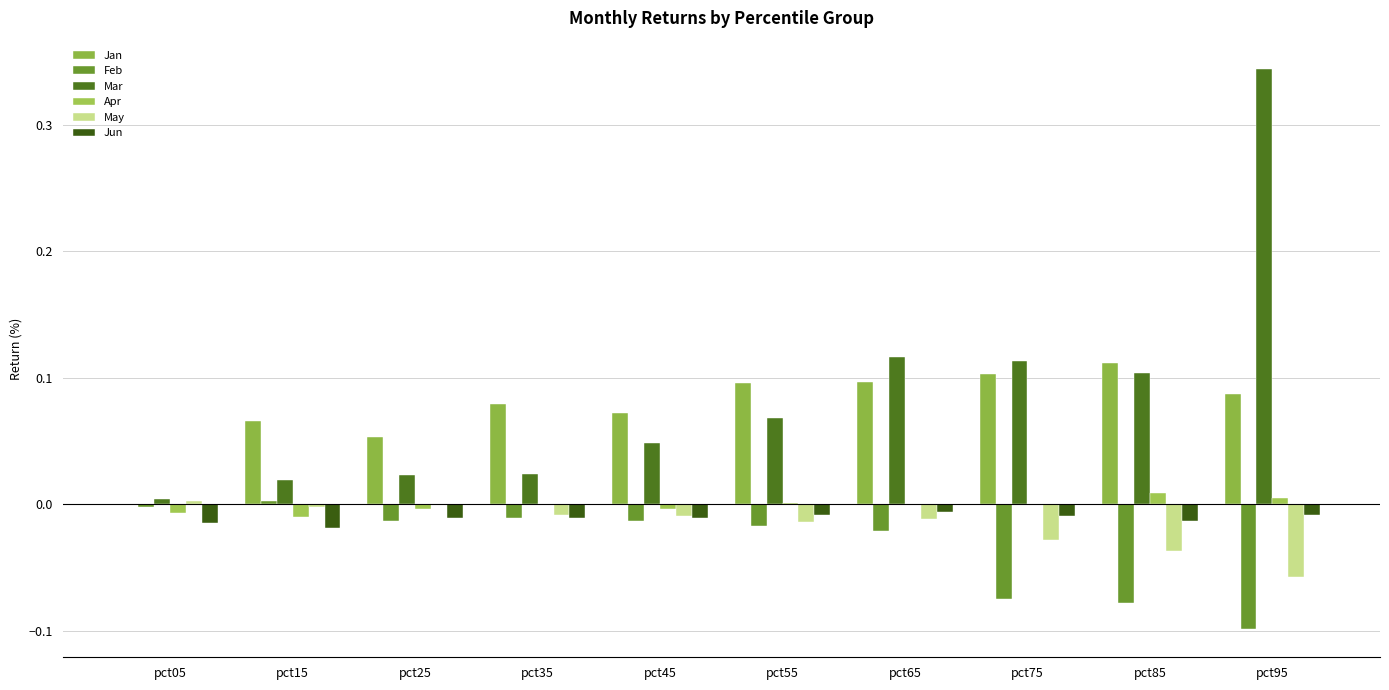

Count the number of data series in this chart.

6